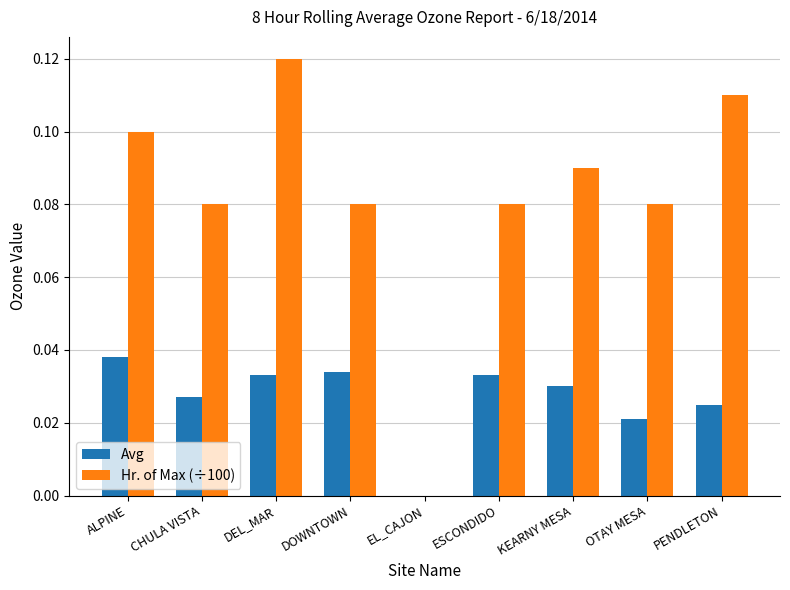

Where is Avg nearest to the value 0?

EL_CAJON